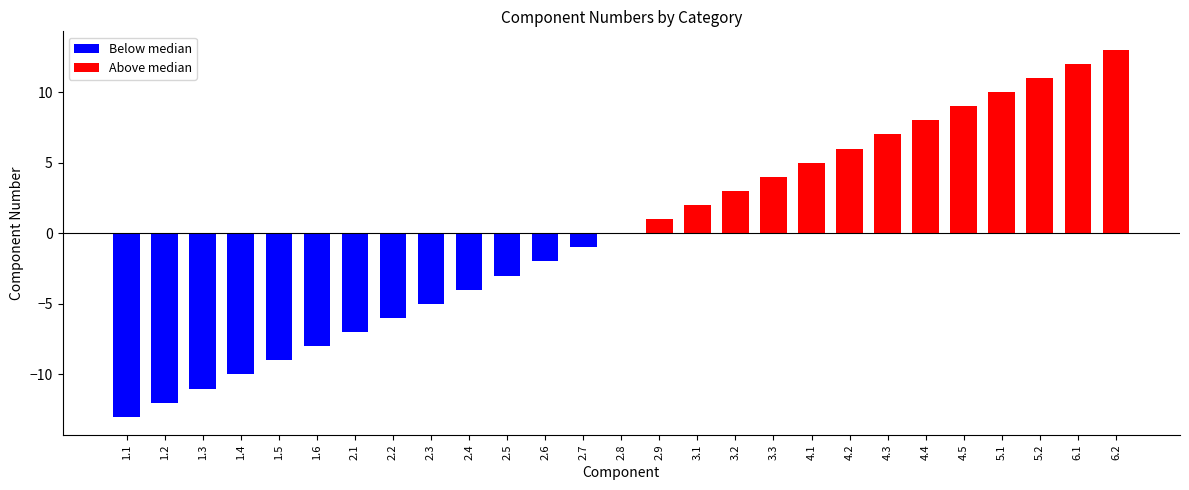

What is the difference between the second highest and second lowest values?

24